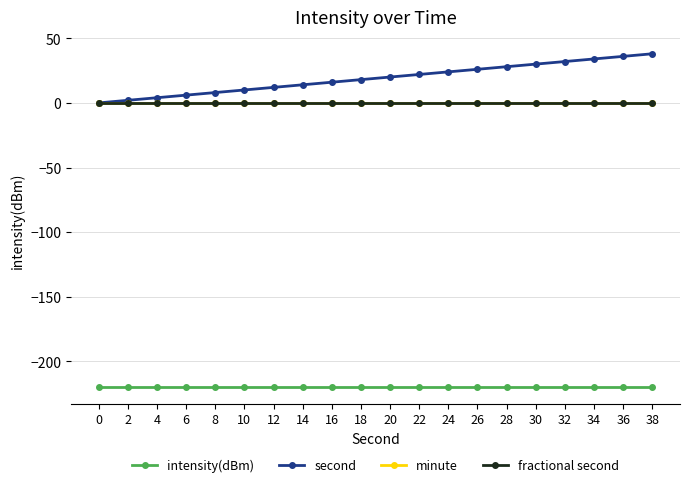

True or false: minute and fractional second intersect in this chart.

False